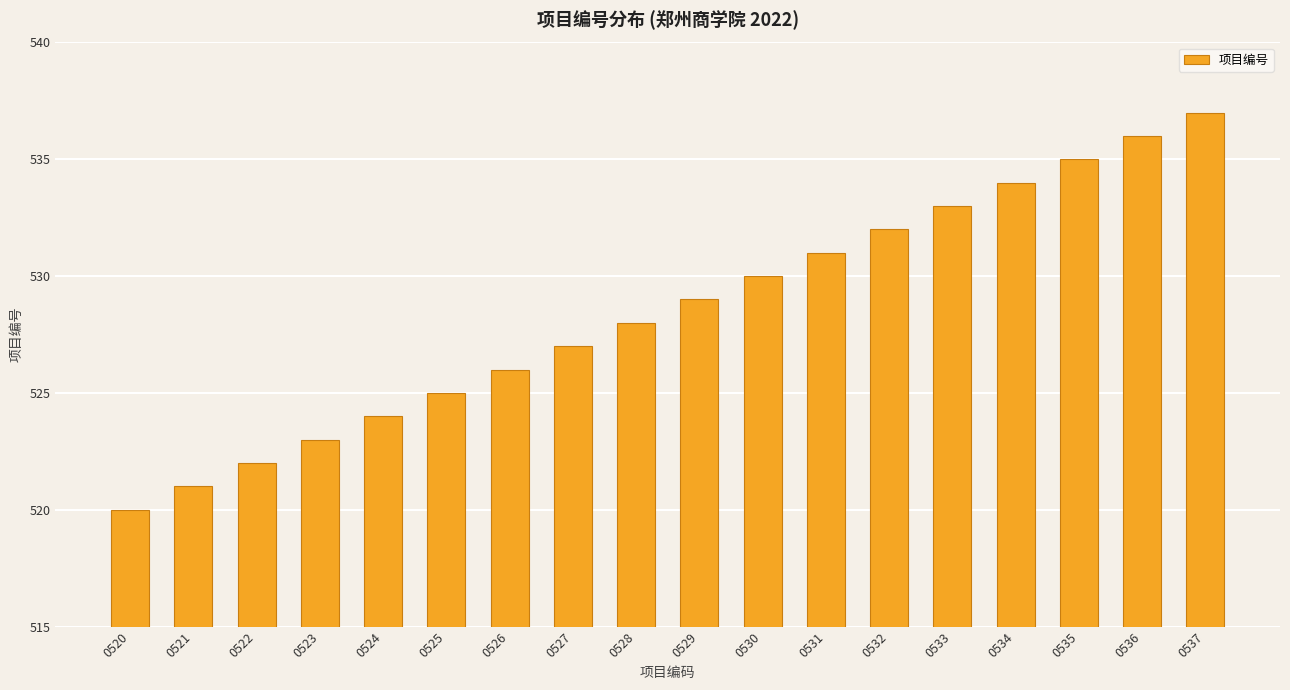

Which label corresponds to the smallest value in the chart?

0520